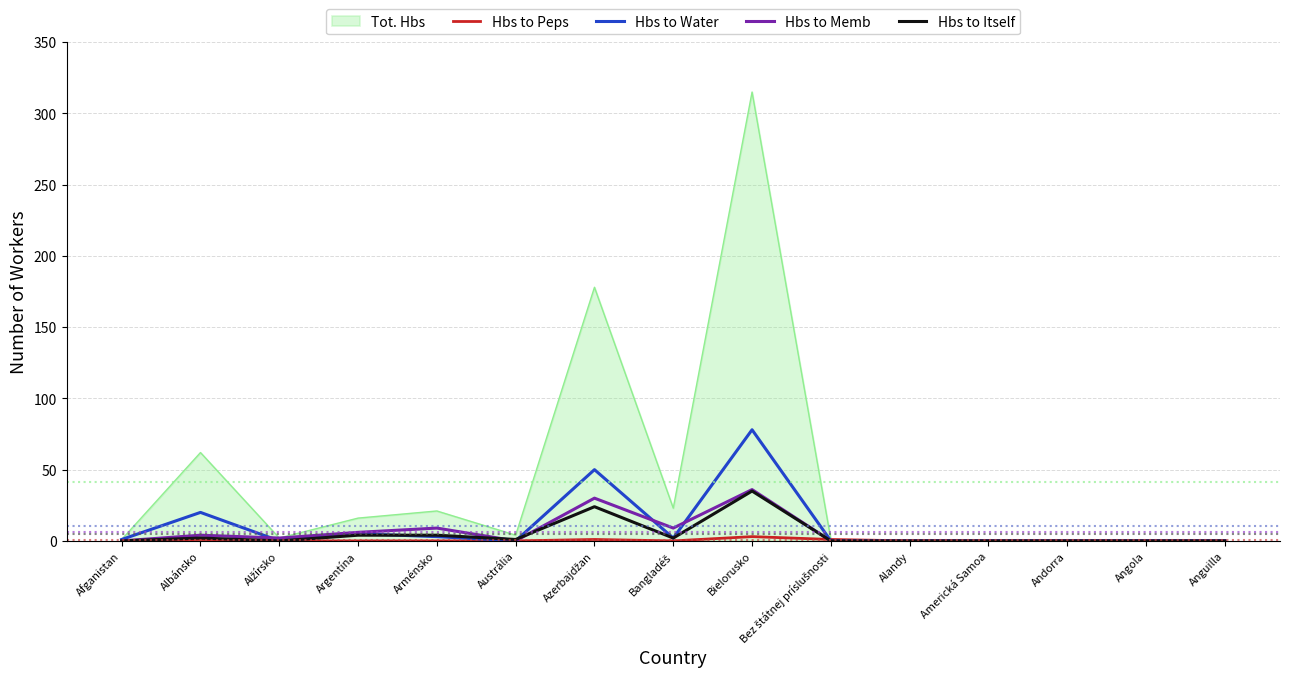

How many series are shown in this chart?

5